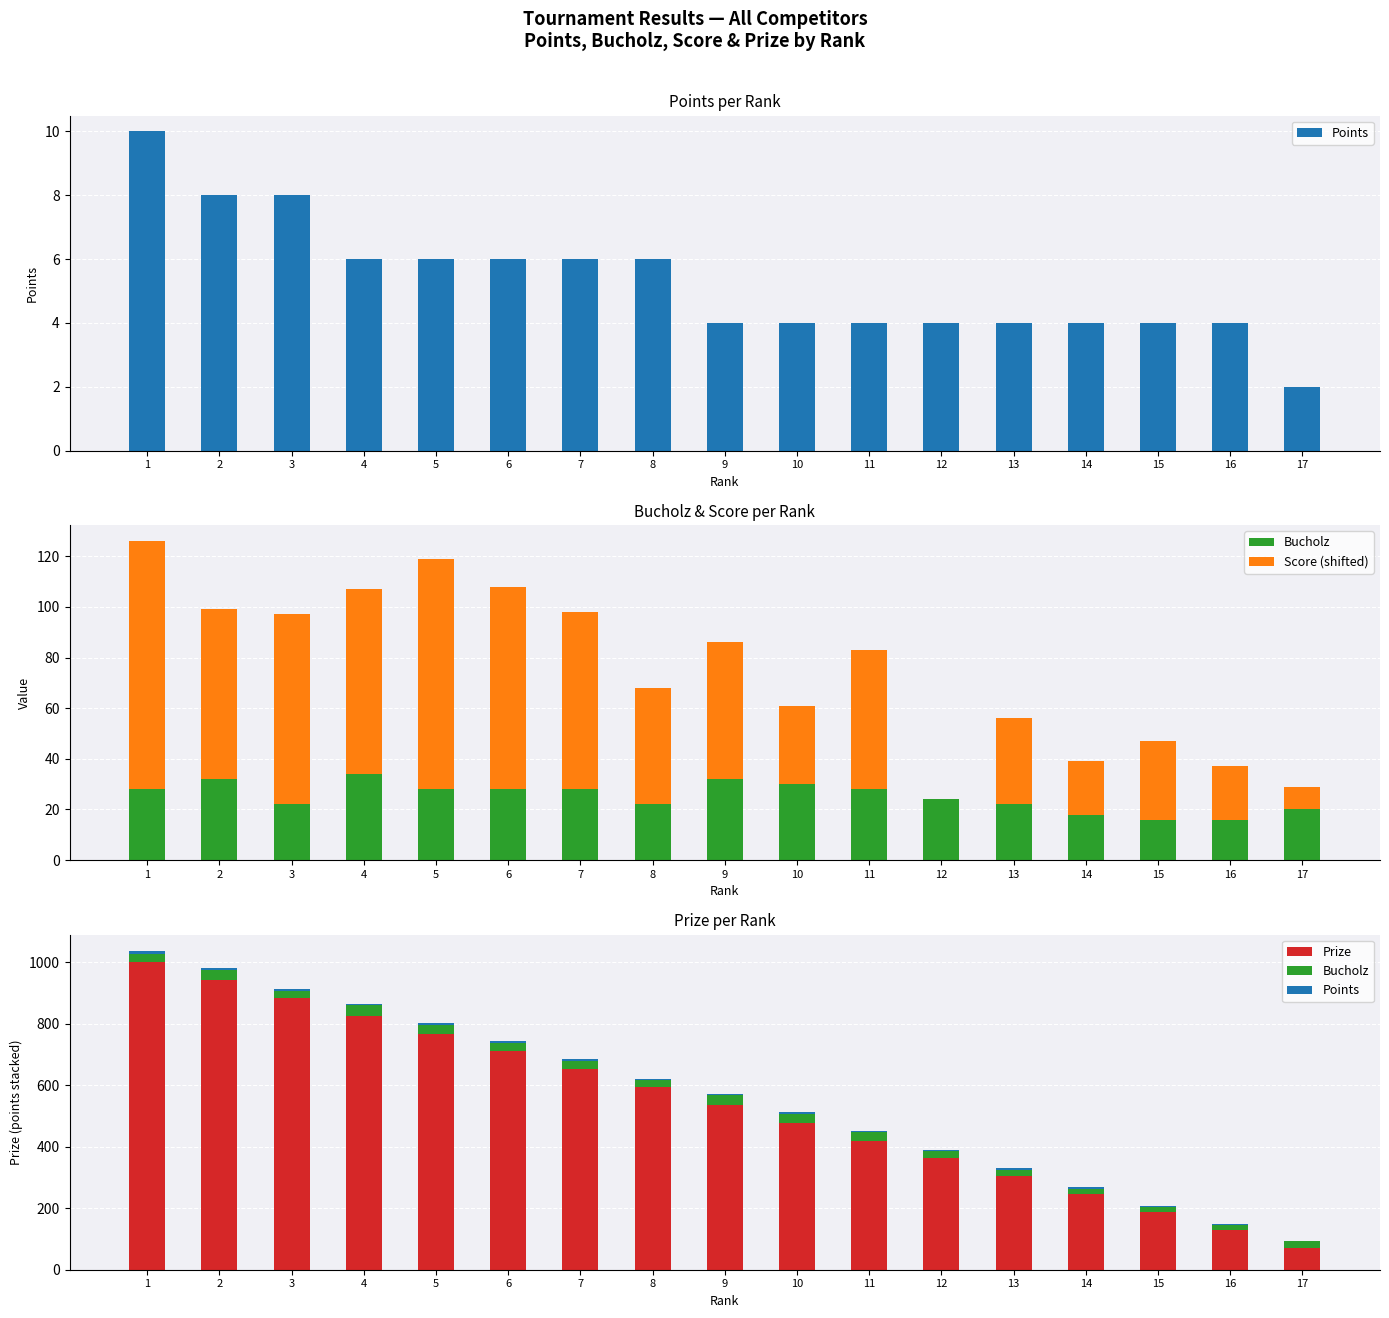

Are the bars horizontal?

No